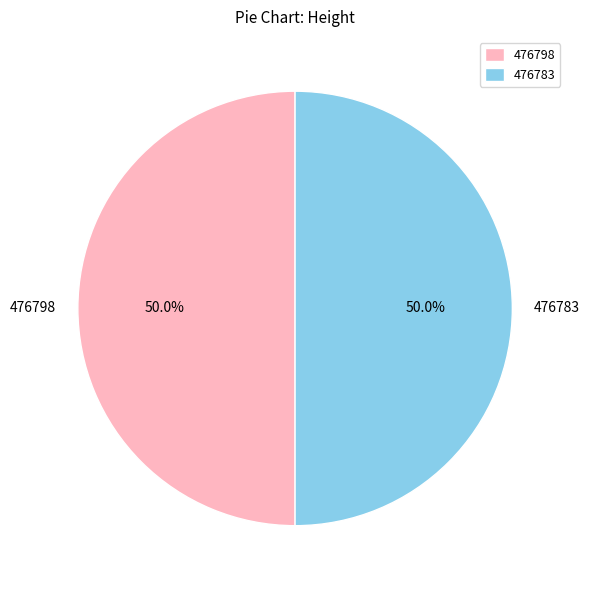

Approximately how many times larger is the value at 476783 compared to 476798?

1.0